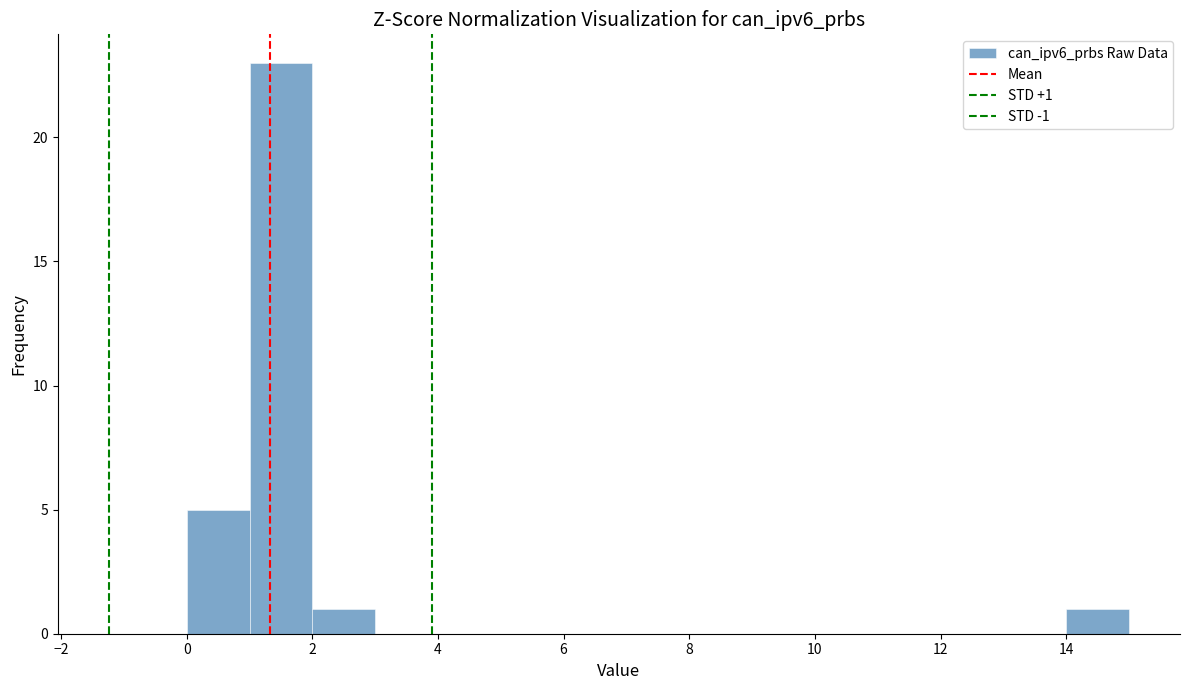

Over which range of the x-axis is the bar tallest?

1 to 2